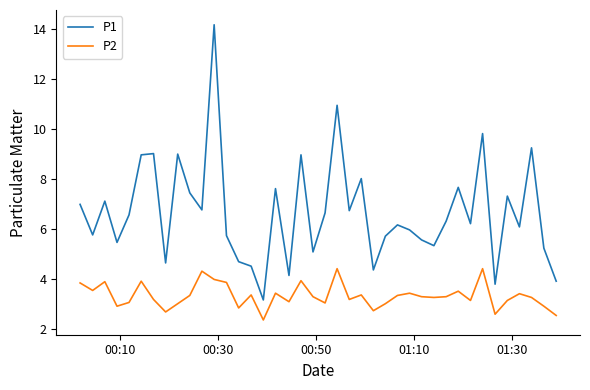

True or false: P1 and P2 intersect in this chart.

False